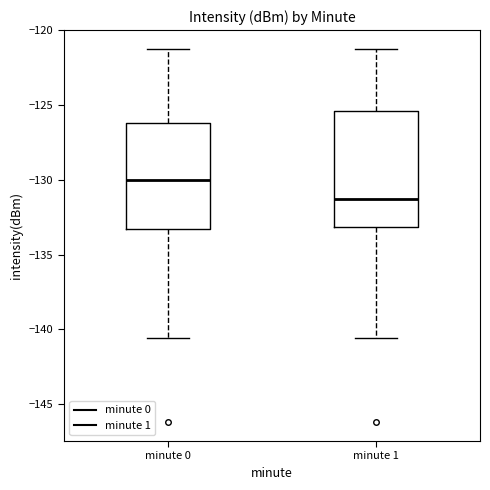

Reading left to right, read every box against the y-axis: the position of its median line, the range the box covers, and the ends of its whiskers. The values are not printed on the chart, so give them approximately, as read against the axis.

minute 0: median -130.0, box -133.5 to -126.0, whiskers -140.5 to -121.0
minute 1: median -131.5, box -133.0 to -125.5, whiskers -140.5 to -121.0